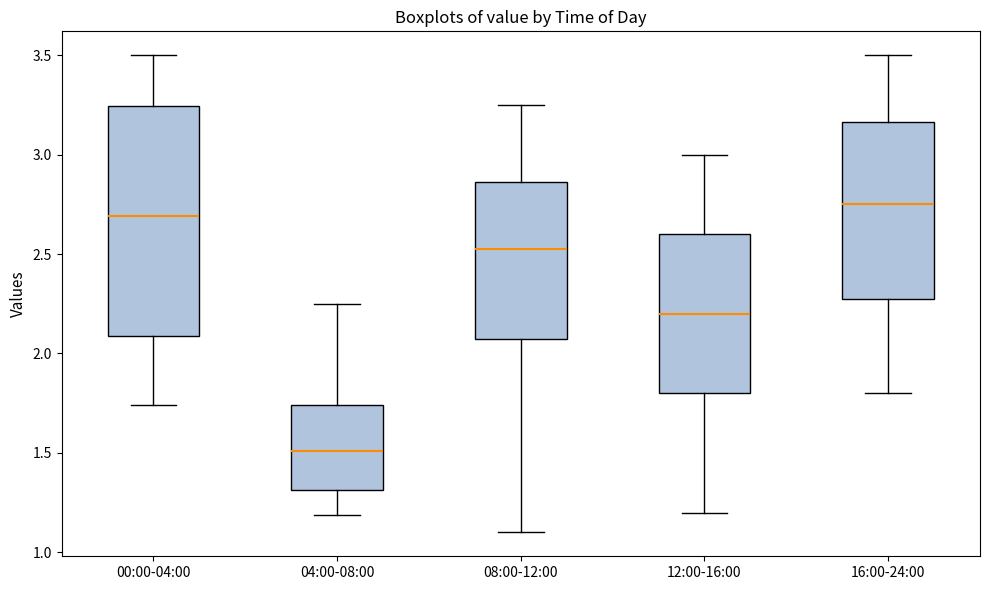

Reading left to right, read every box against the y-axis: the position of its median line, the range the box covers, and the ends of its whiskers. The values are not printed on the chart, so give them approximately, as read against the axis.

00:00-04:00: median 2.70, box 2.10 to 3.25, whiskers 1.75 to 3.50
04:00-08:00: median 1.50, box 1.30 to 1.75, whiskers 1.20 to 2.25
08:00-12:00: median 2.55, box 2.10 to 2.85, whiskers 1.10 to 3.25
12:00-16:00: median 2.20, box 1.80 to 2.60, whiskers 1.20 to 3.00
16:00-24:00: median 2.75, box 2.30 to 3.15, whiskers 1.80 to 3.50